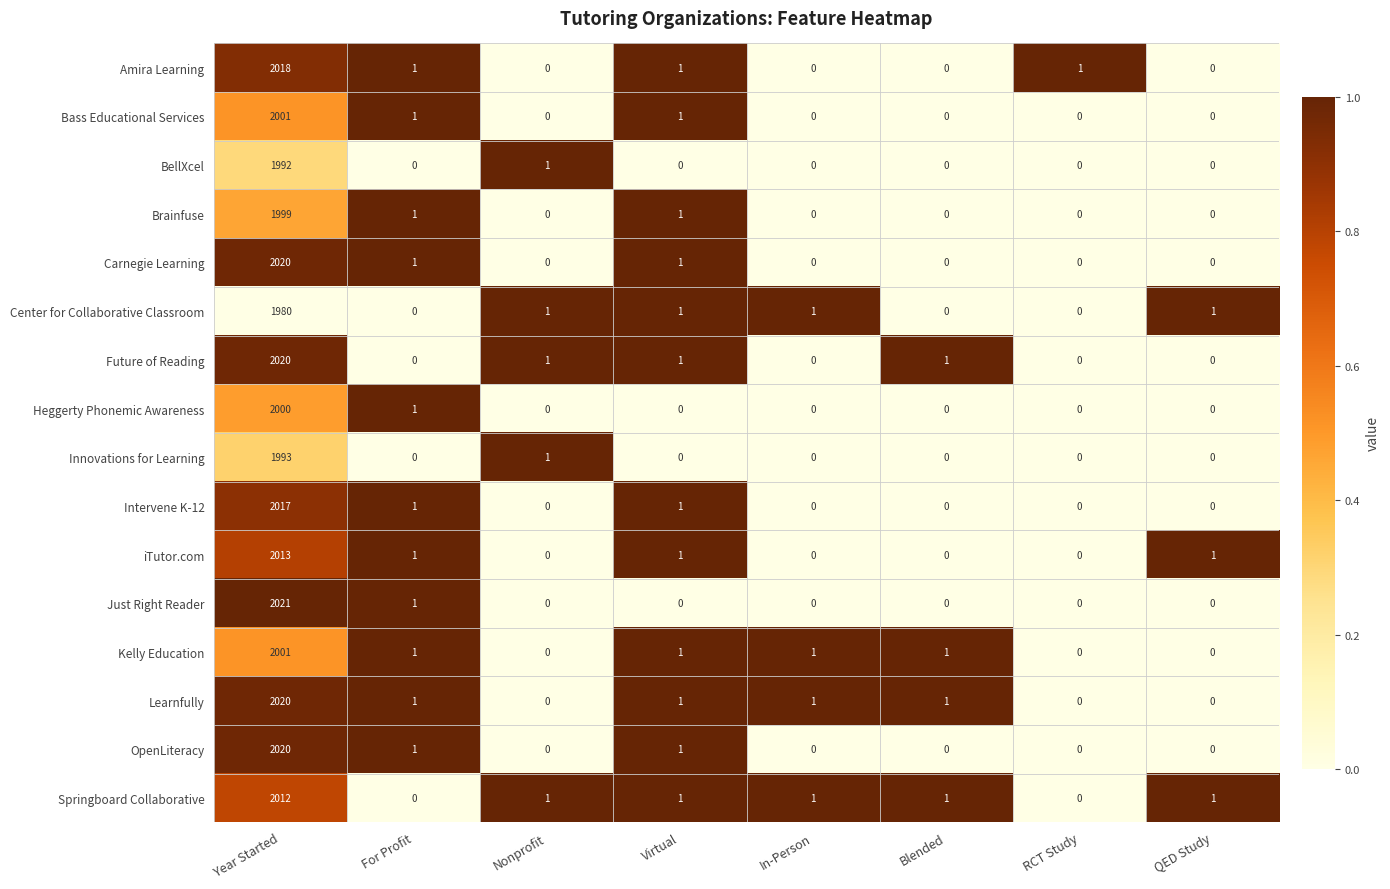

At which label is Innovations for Learning closest to 996?

Nonprofit